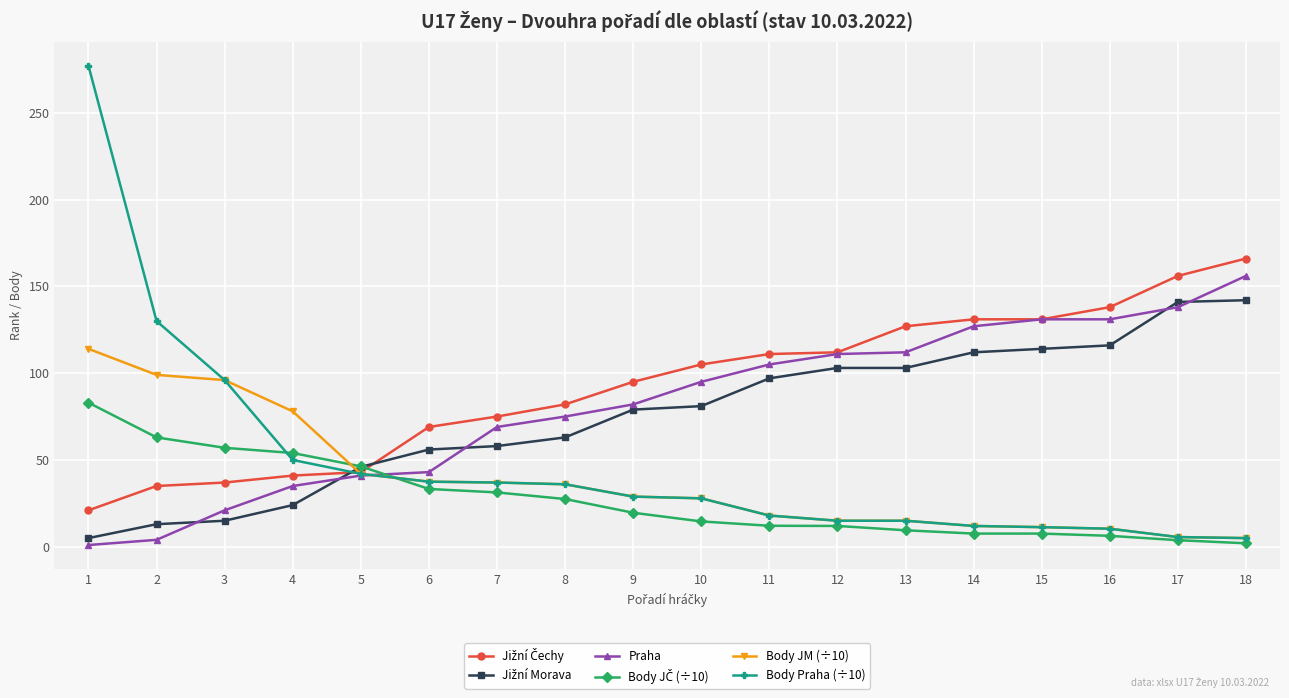

What is the difference between the highest and lowest values at 4?

54.0